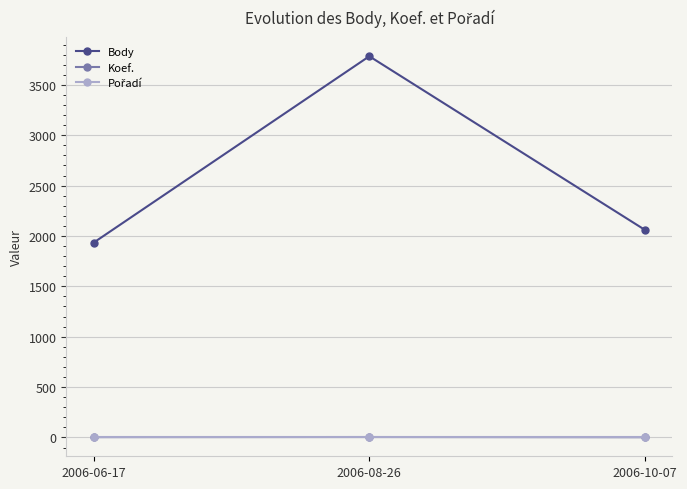

Which label corresponds to the largest value in the chart?

2006-08-26